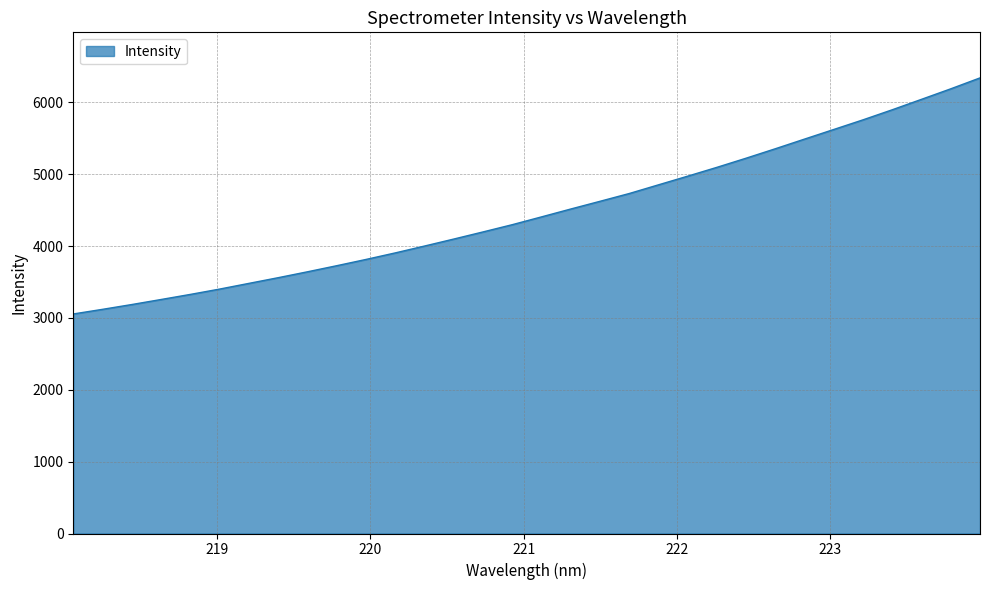

What is the difference between the maximum and minimum values?

3286.0